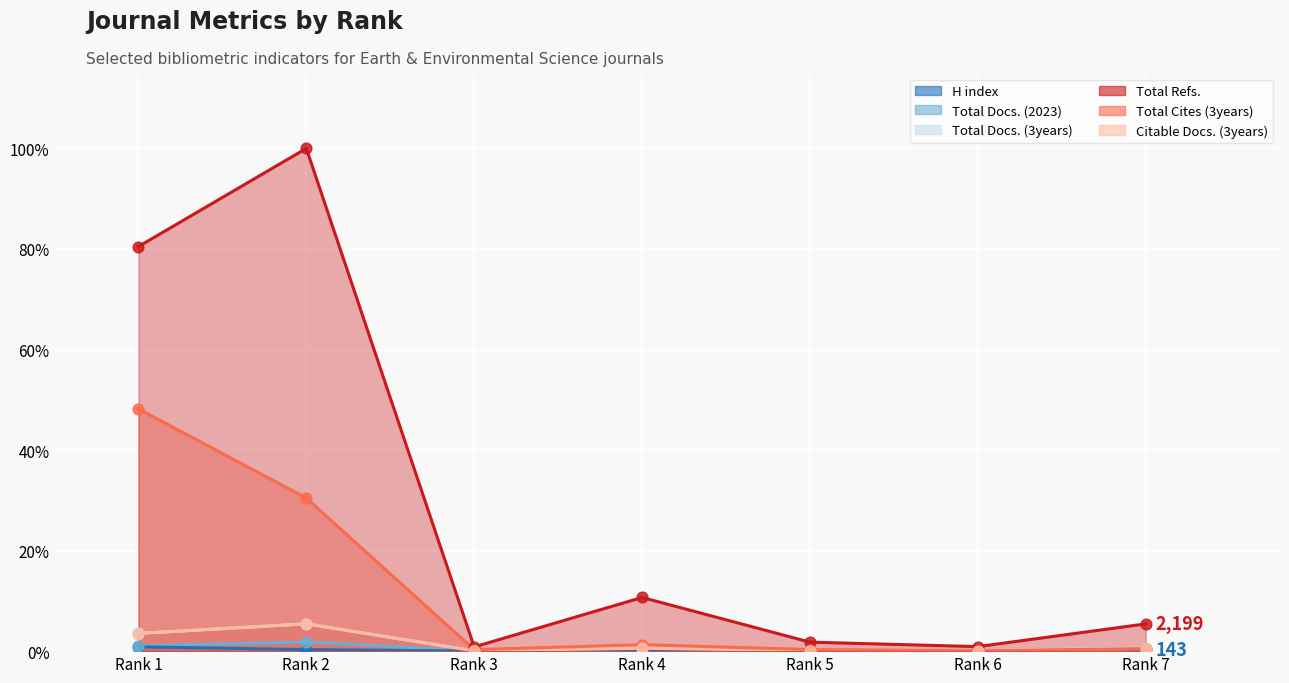

At how many categories does at least one series exceed 81?

1